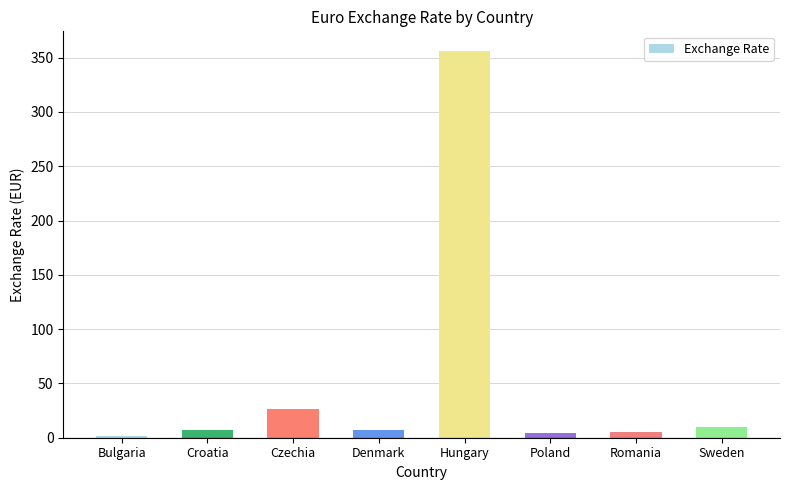

Is it true that the value at Hungary is 356.4?

True